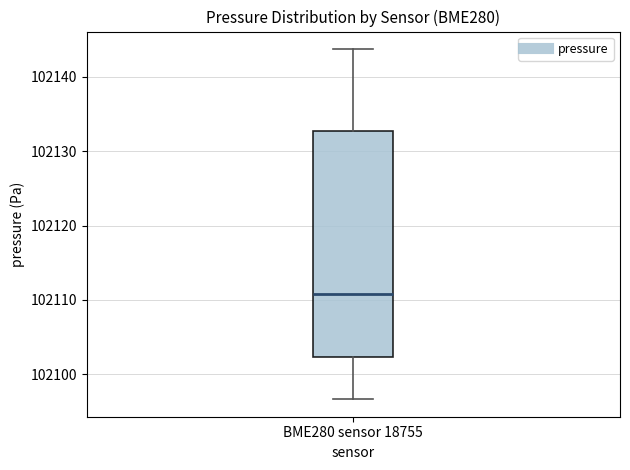

Transcribe this box plot: give where the median line is, the range the box spans, and where the two whiskers end, as read against the y-axis. The values are not printed on the chart, so give them approximately, as read against the axis.

median 102111, box 102102 to 102133, whiskers 102097 to 102144